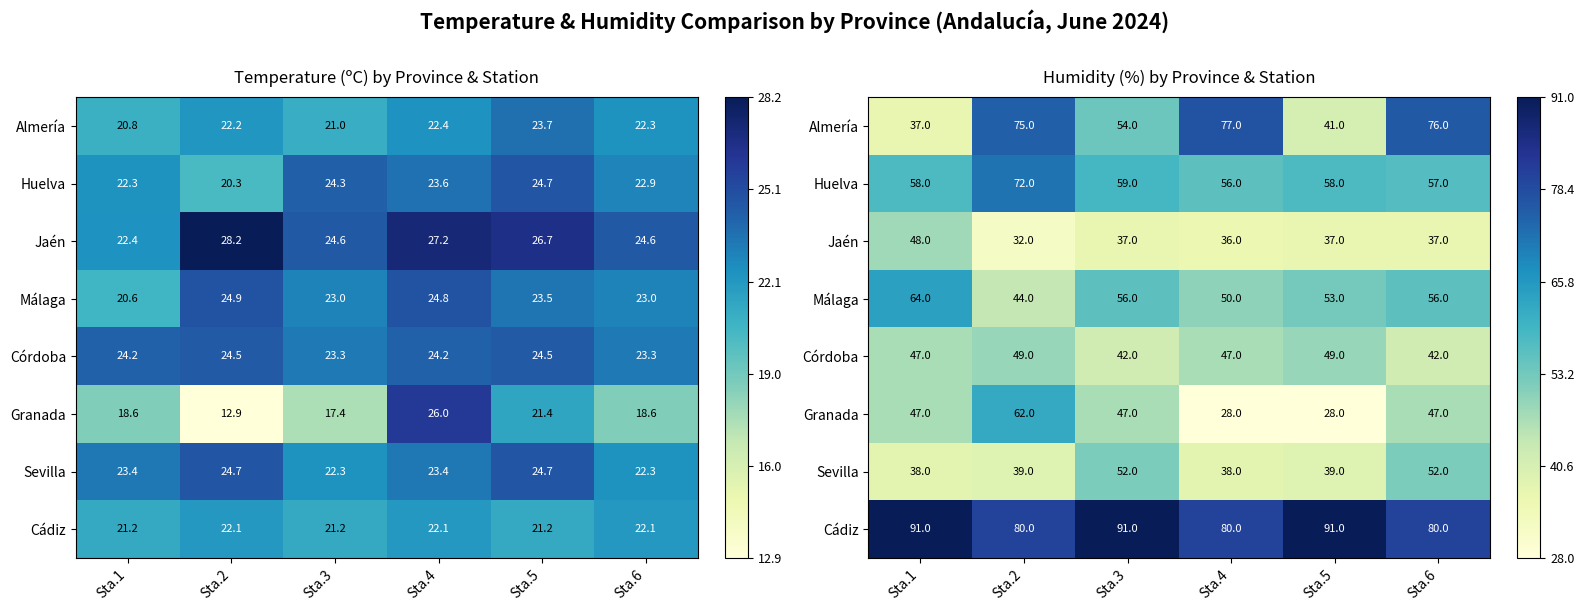

Between Sta.1 and Sta.4, which is larger?

Sta.4